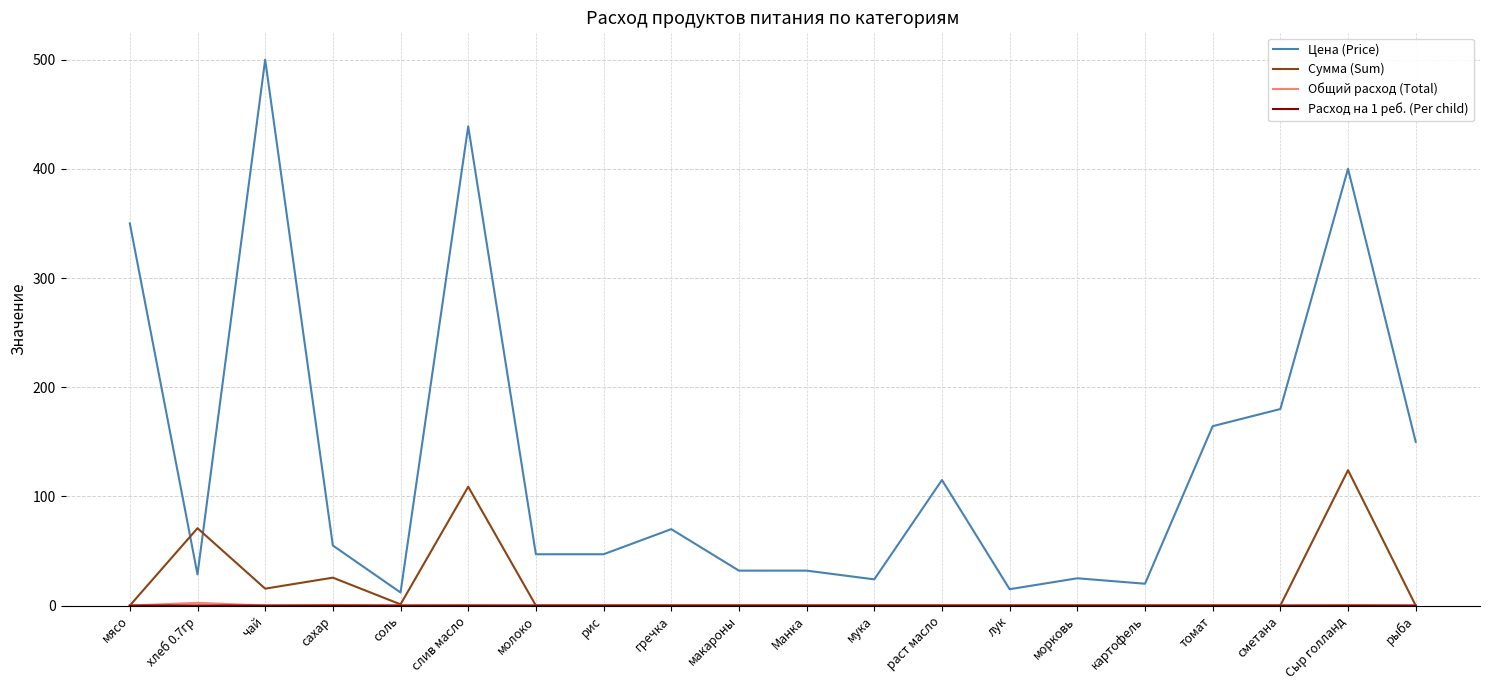

True or false: Сумма (Sum) and Цена (Price) cross at least once.

True